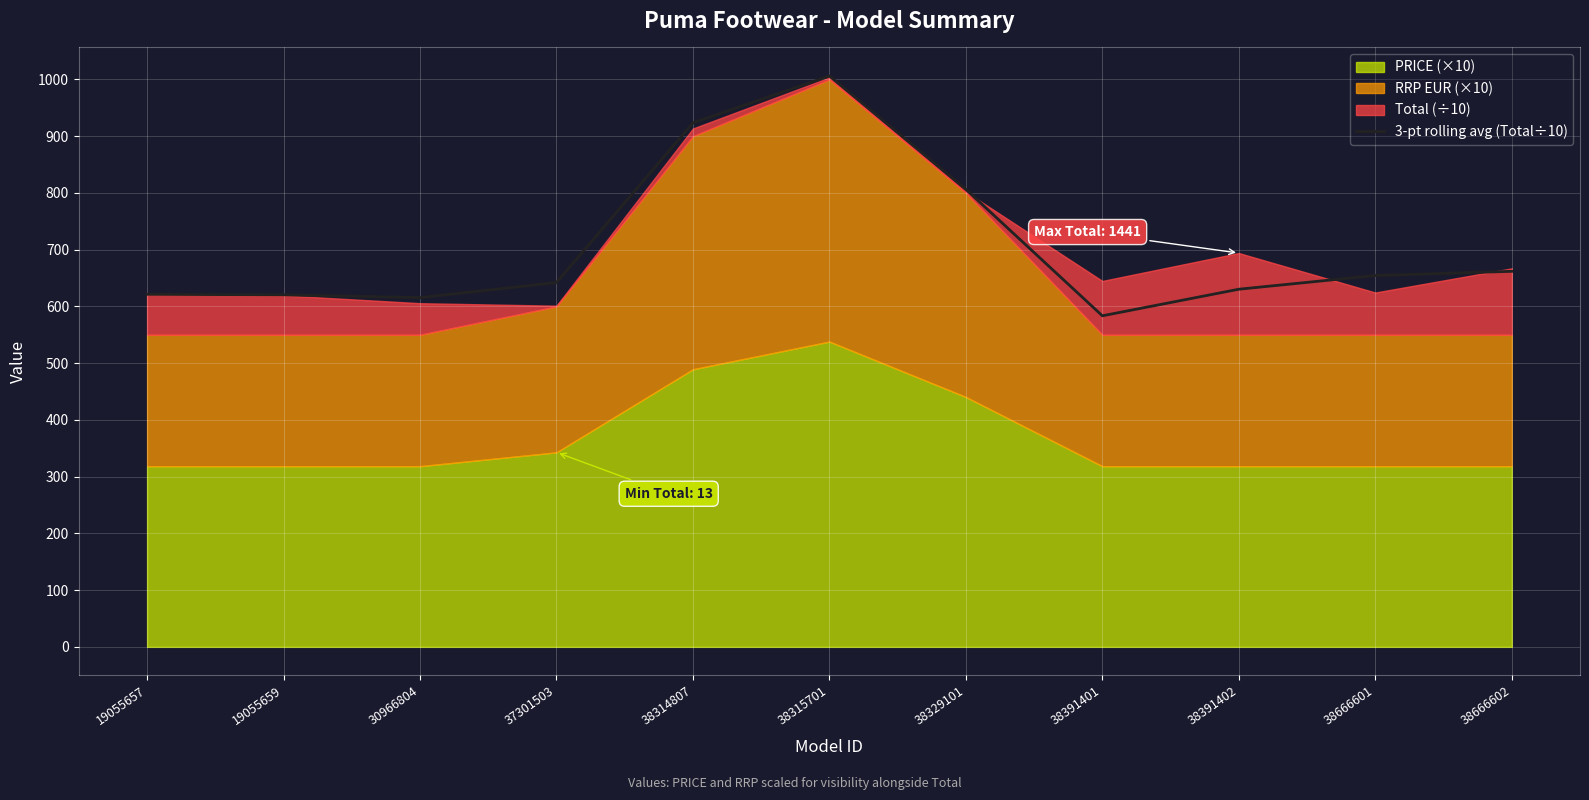

The value of 3-pt rolling avg (Total÷10) at 38315701 is 1006.2. True or false?

True